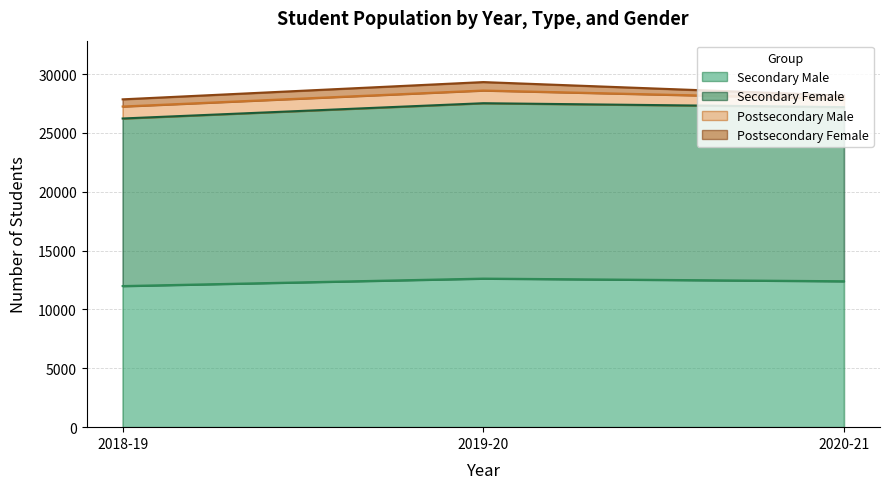

The Secondary Male series shows 22124 at 2019-20. True or false?

False